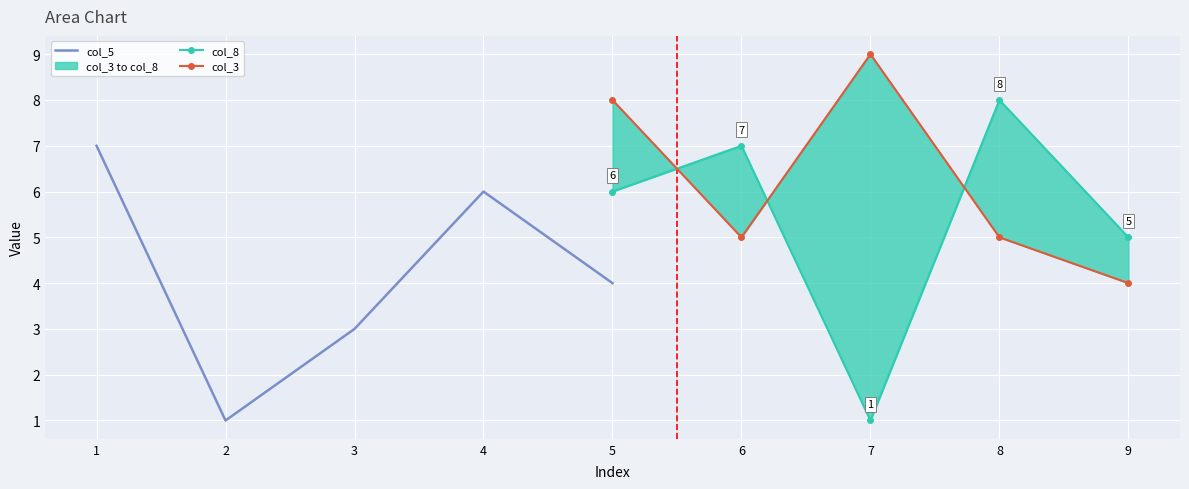

Reading right to left, transcribe all the data shown in this chart.

col_5: 4	6	3	1	7
col_8: 5	8	1	7	6
col_3: 4	5	9	5	8